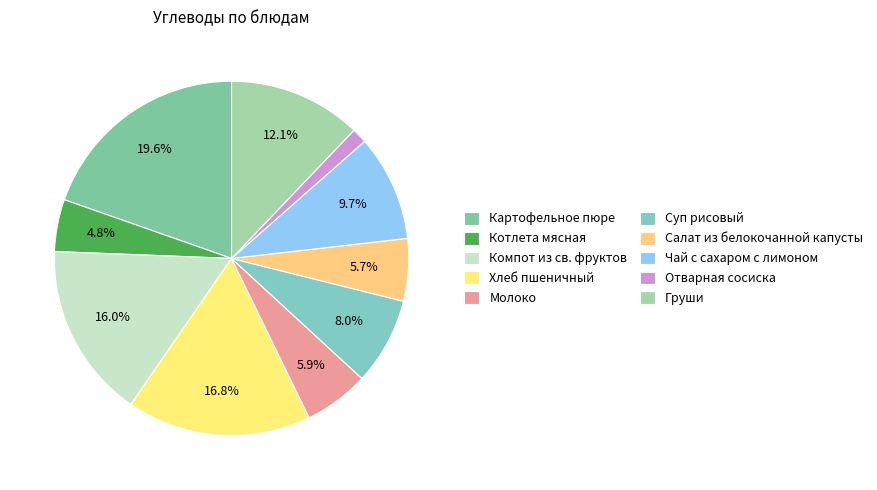

What is the ratio of the value at Чай с сахаром с лимоном to the value at Картофельное пюре?

0.5